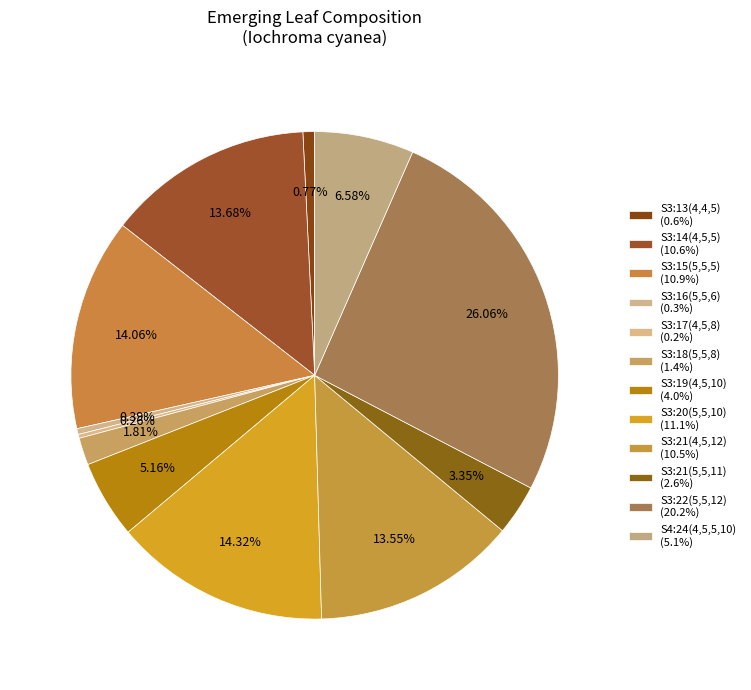

Does S3:19(4,5,10) represent more than half of the total?

No